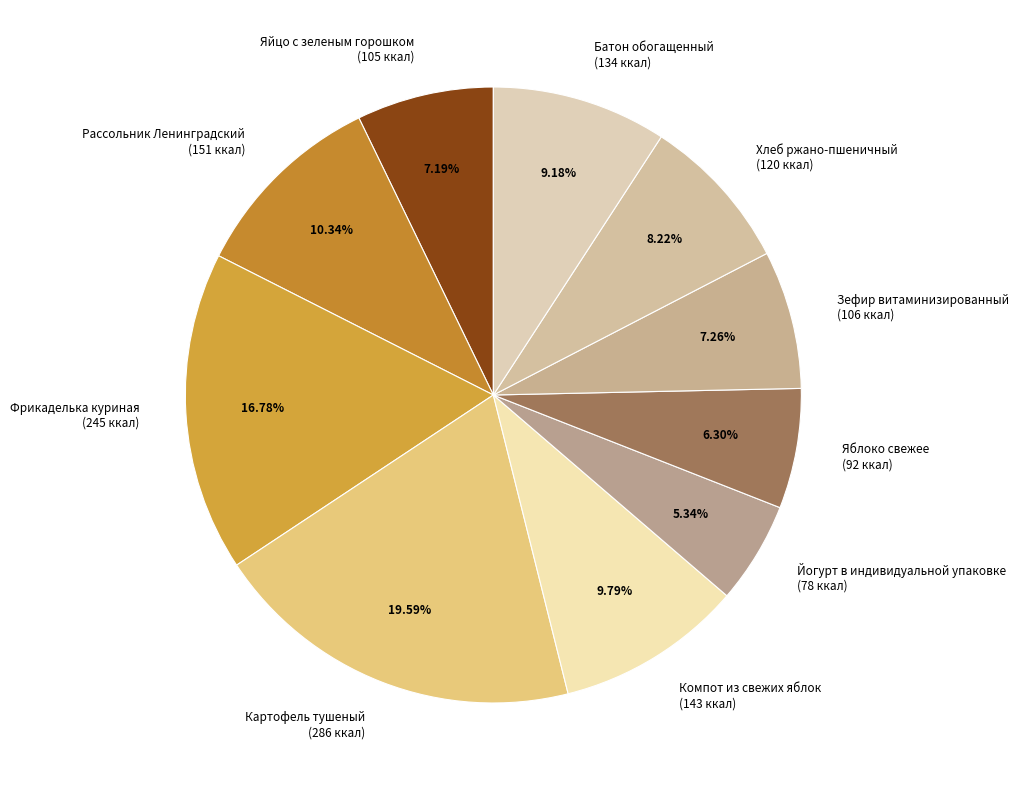

Between Яблоко свежее and Батон обогащенный, which is larger?

Батон обогащенный